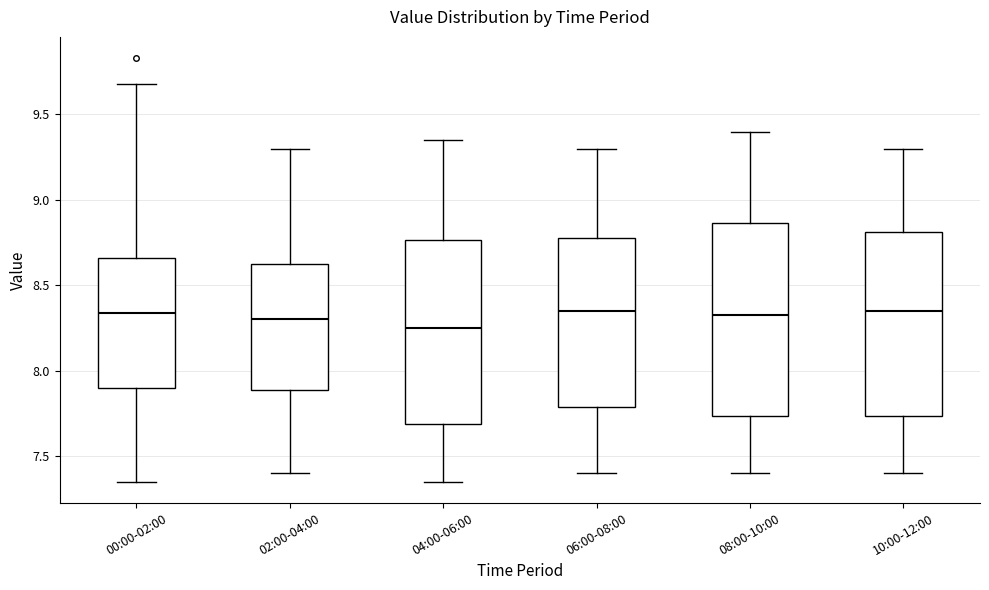

Reading left to right, read every box against the y-axis: the position of its median line, the range the box covers, and the ends of its whiskers. The values are not printed on the chart, so give them approximately, as read against the axis.

00:00-02:00: median 8.35, box 7.90 to 8.65, whiskers 7.35 to 9.70
02:00-04:00: median 8.30, box 7.90 to 8.65, whiskers 7.40 to 9.30
04:00-06:00: median 8.25, box 7.70 to 8.75, whiskers 7.35 to 9.35
06:00-08:00: median 8.35, box 7.80 to 8.80, whiskers 7.40 to 9.30
08:00-10:00: median 8.35, box 7.75 to 8.85, whiskers 7.40 to 9.40
10:00-12:00: median 8.35, box 7.75 to 8.80, whiskers 7.40 to 9.30